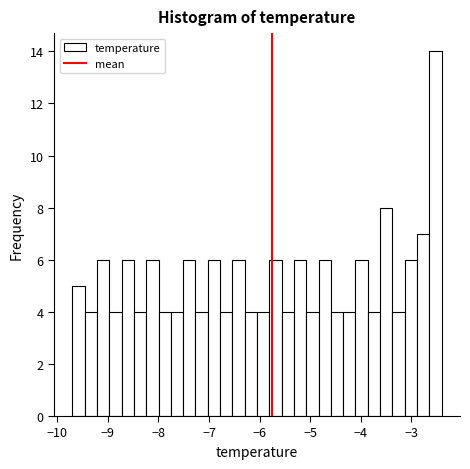

Read against the x-axis, roughly where is the centre of the tallest bar?

-2.5